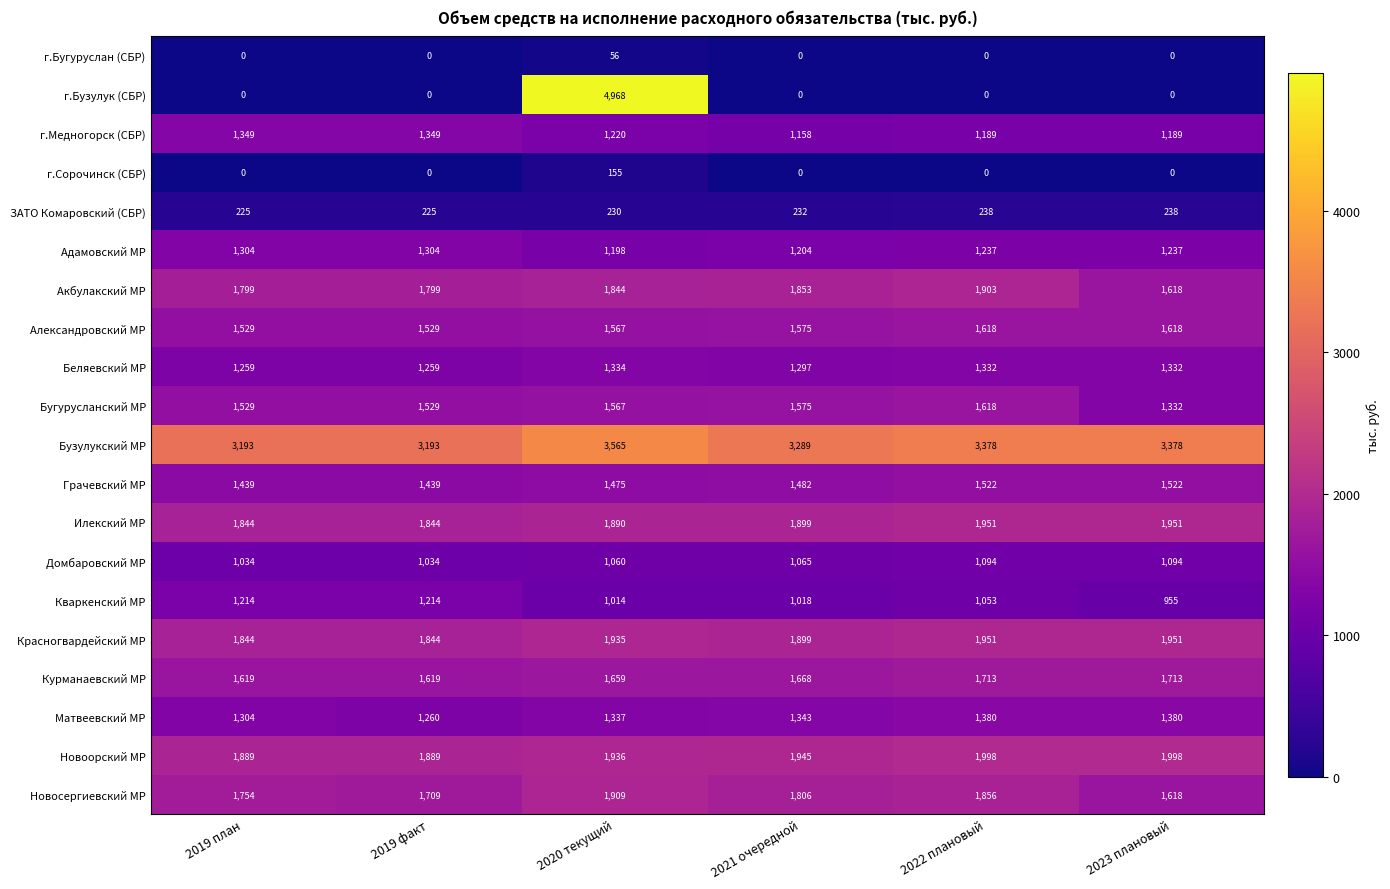

Read the Красногвардейский МР value at 2022 плановый, to the nearest 50.

1950